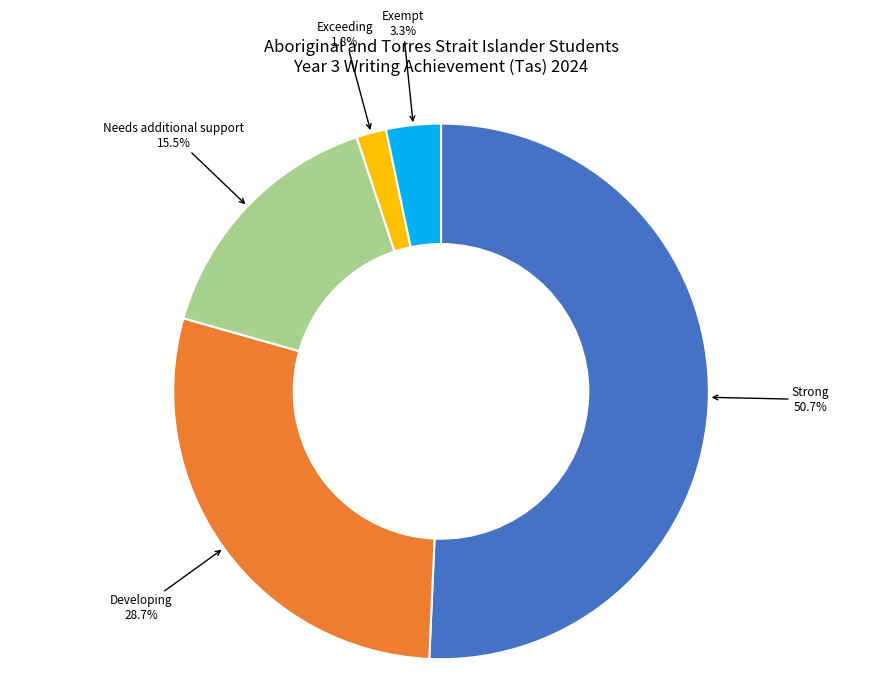

Count the number of slices in the pie.

5